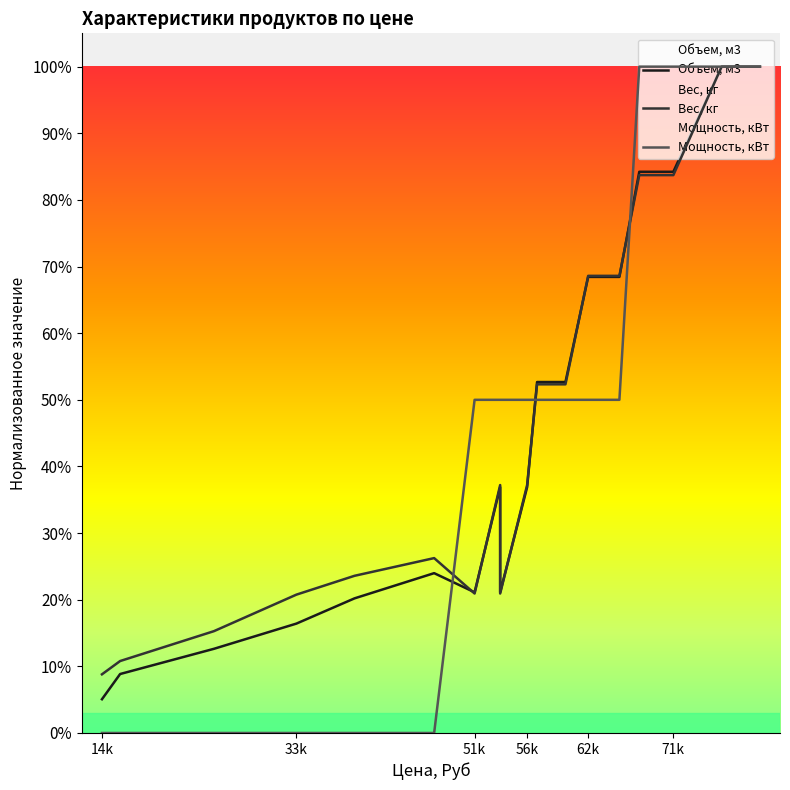

The Объем, м3 series shows 0.9 at 13. True or false?

False